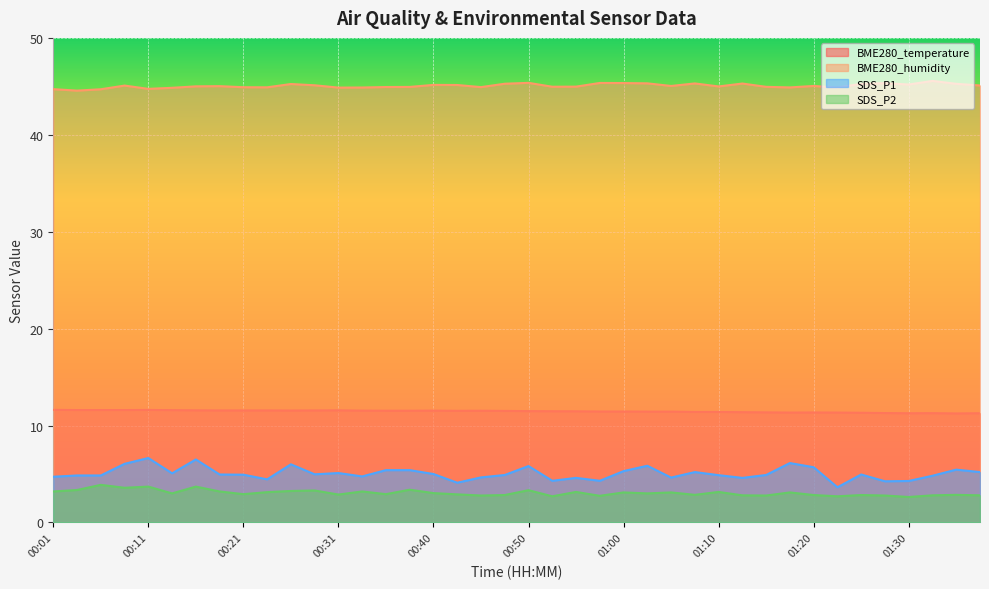

True or false: BME280_temperature has more than 1 interior local peaks.

True